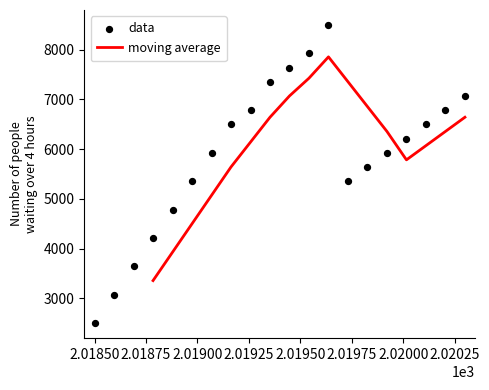

What is the lowest value of the moving average series?

3357.1